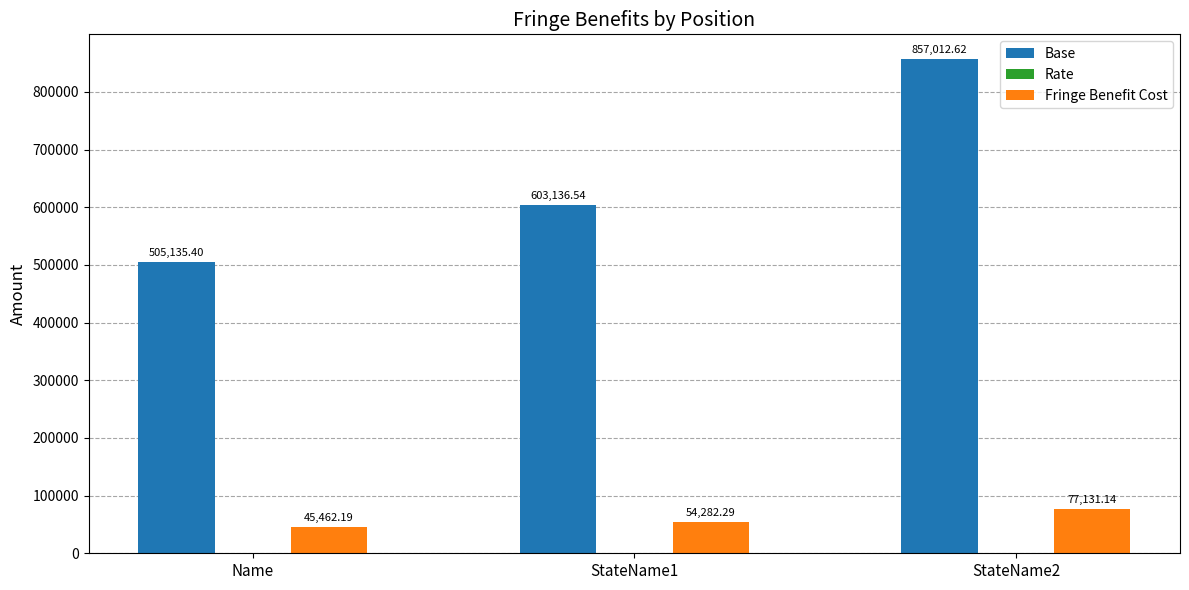

Which series has the largest total across all categories?

Base